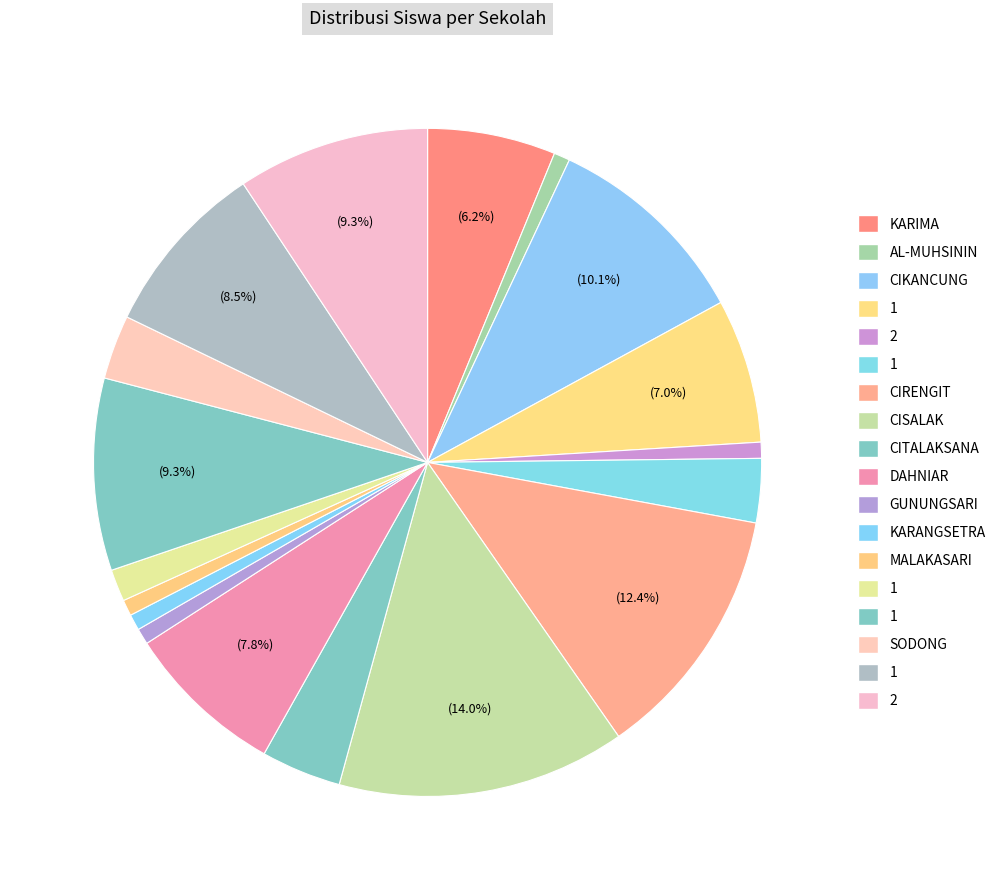

How many slices are in this pie chart?

18